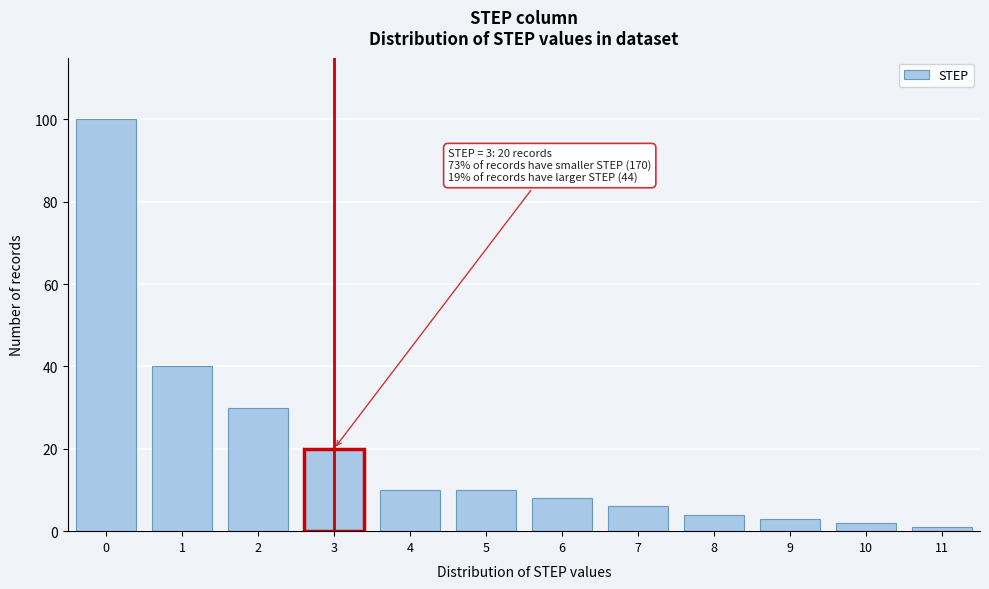

Reading right to left, extract all data points from this chart.

11=1	10=2	9=3	8=4	7=6	6=8	5=10	4=10	3=20	2=30	1=40	0=100